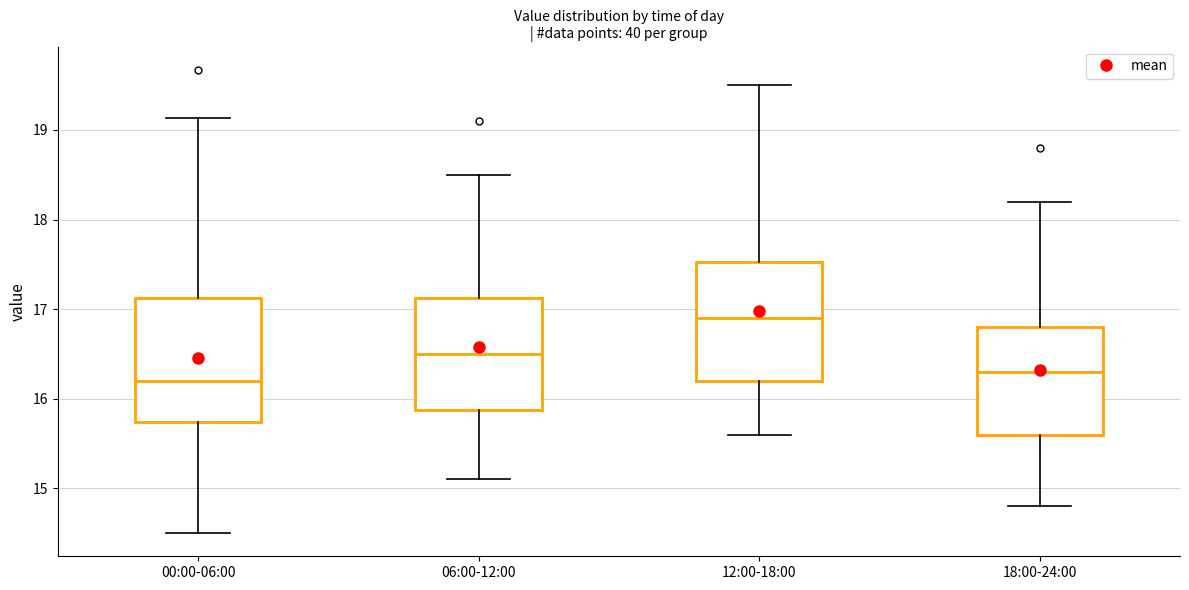

Reading left to right, read every box against the y-axis: the position of its median line, the range the box covers, and the ends of its whiskers. The values are not printed on the chart, so give them approximately, as read against the axis.

00:00-06:00: median 16.2, box 15.7 to 17.1, whiskers 14.5 to 19.1
06:00-12:00: median 16.5, box 15.9 to 17.1, whiskers 15.1 to 18.5
12:00-18:00: median 16.9, box 16.2 to 17.5, whiskers 15.6 to 19.5
18:00-24:00: median 16.3, box 15.6 to 16.8, whiskers 14.8 to 18.2